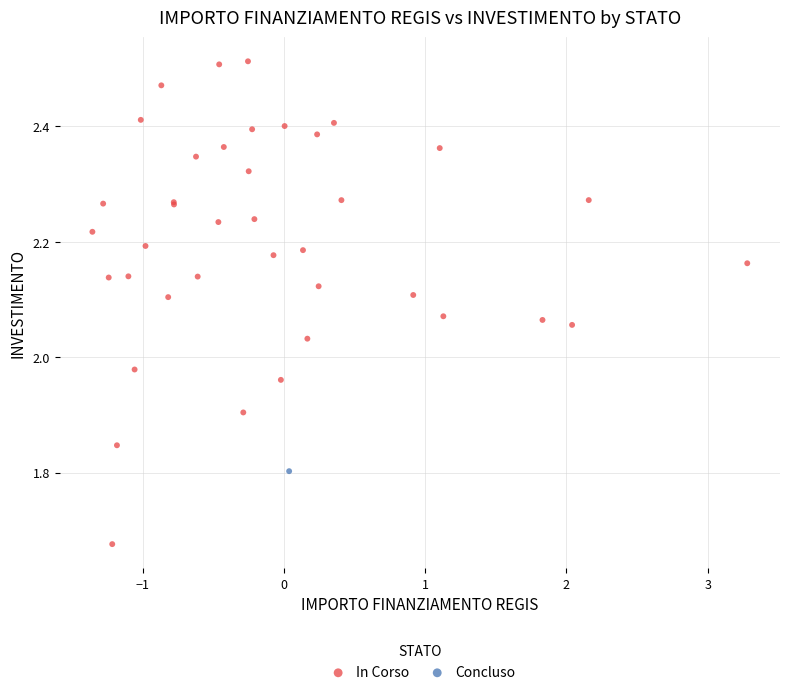

What are all the series names shown in the legend?

In Corso, Concluso